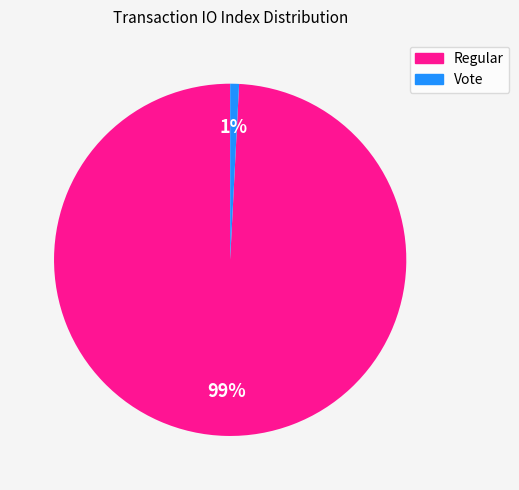

What percentage is the Vote slice, to the nearest percent?

1%